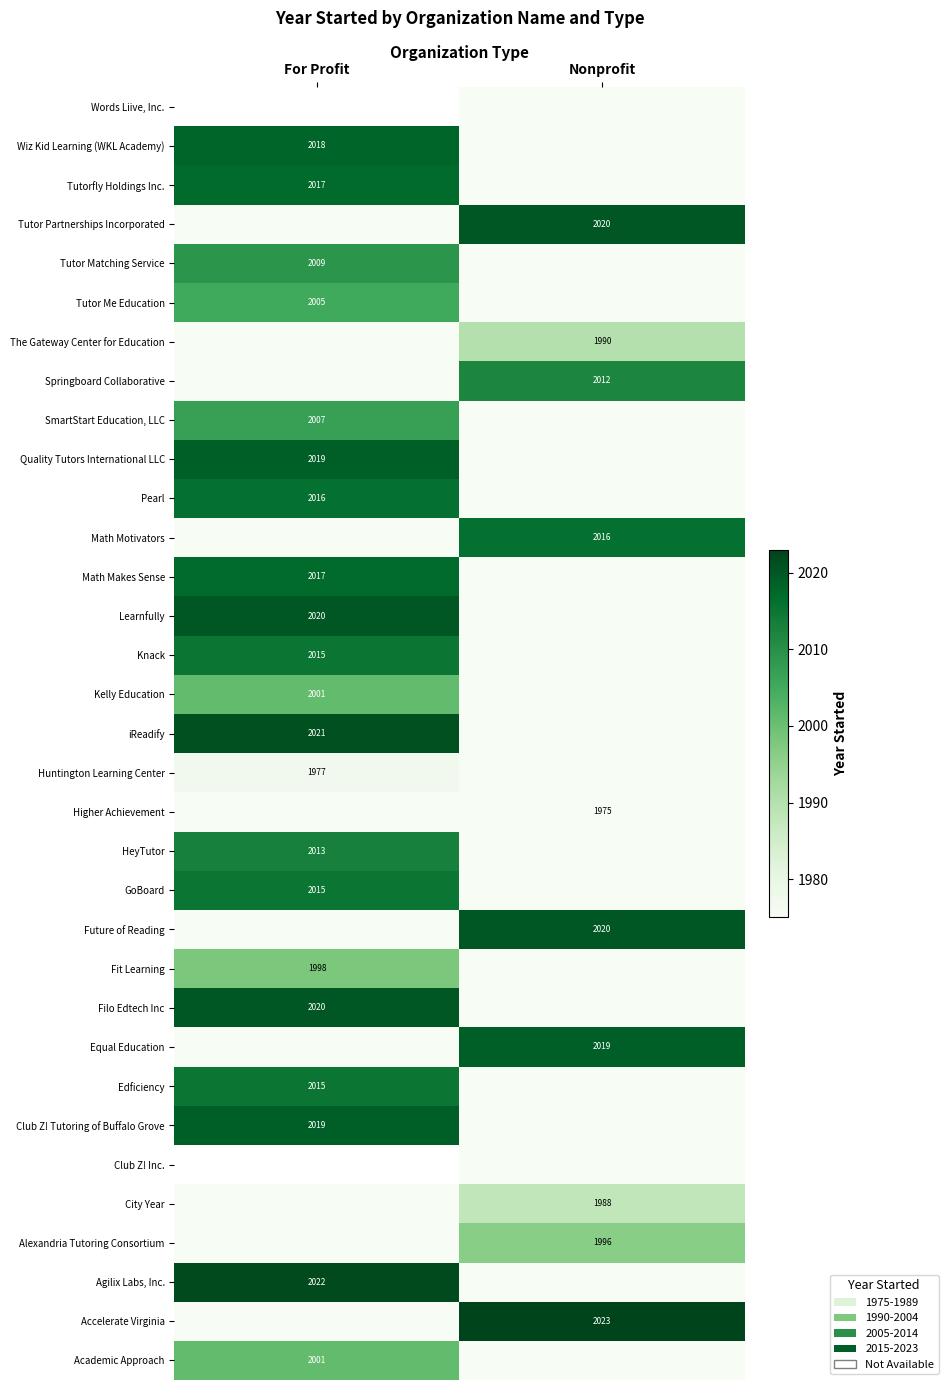

The Math Makes Sense series shows 697 at For Profit. True or false?

False